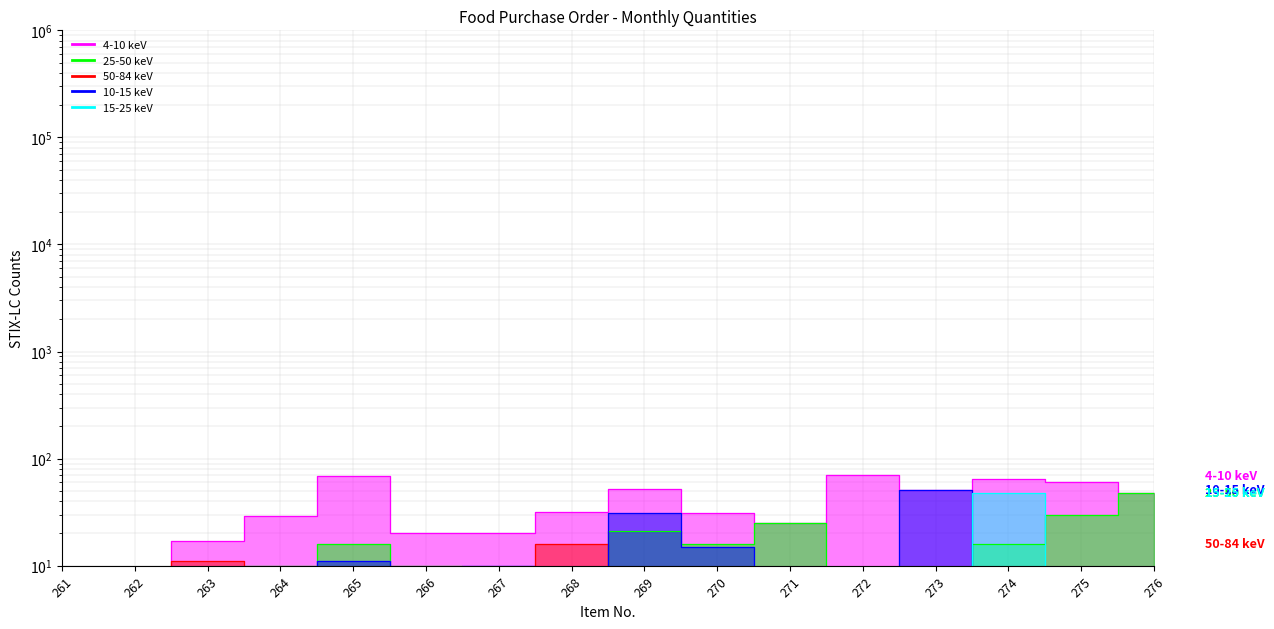

At which label is 25-50 keV closest to 24?

271